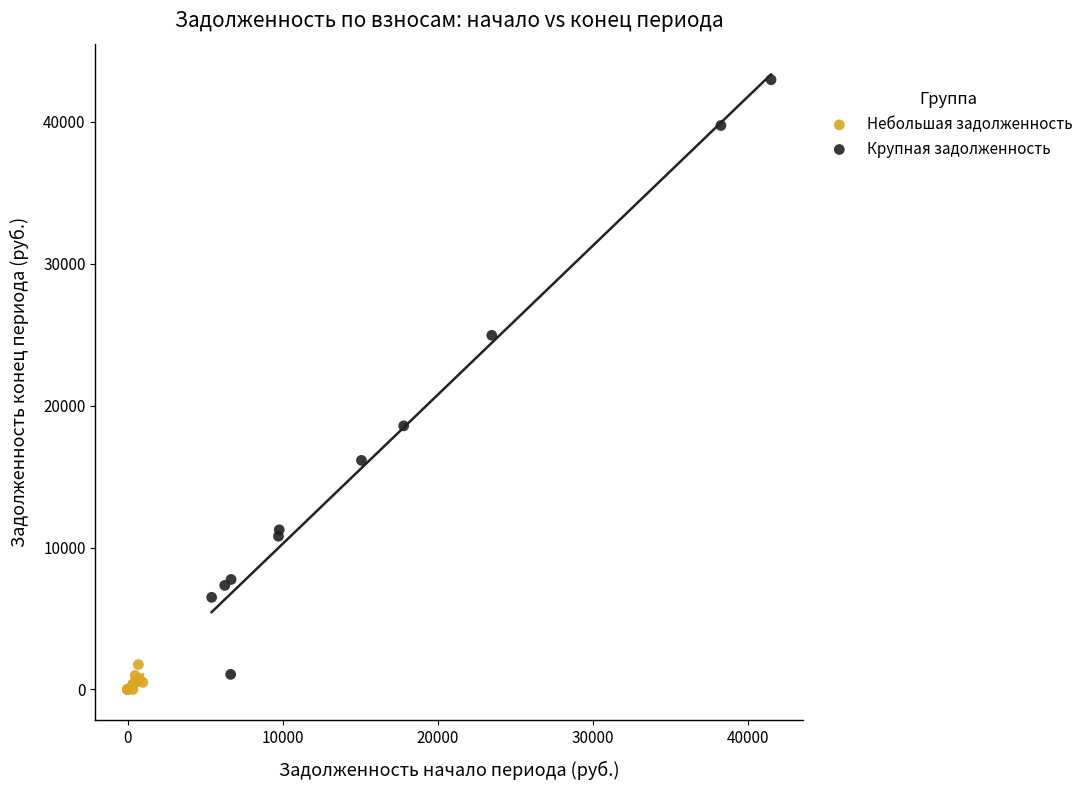

Which series has the widest spread of Y values?

Крупная задолженность